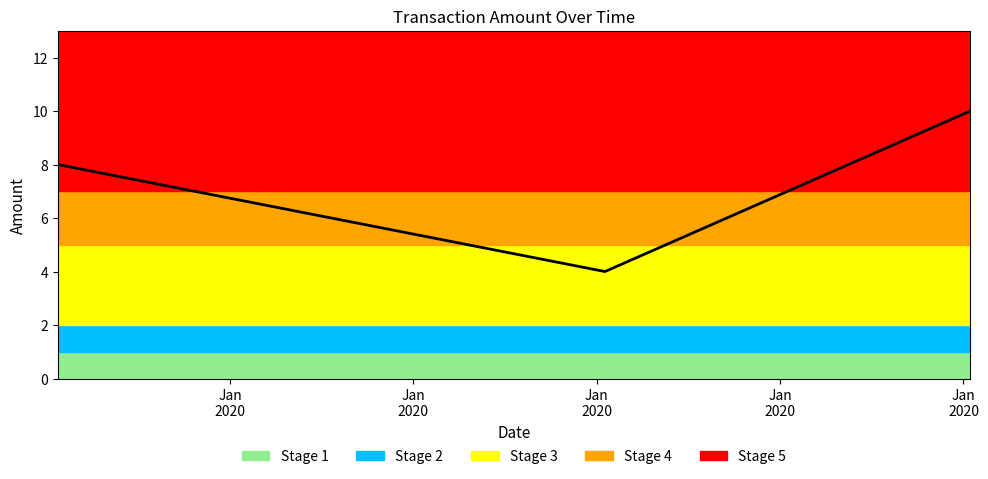

Count the values in the range 4 to 10.

3